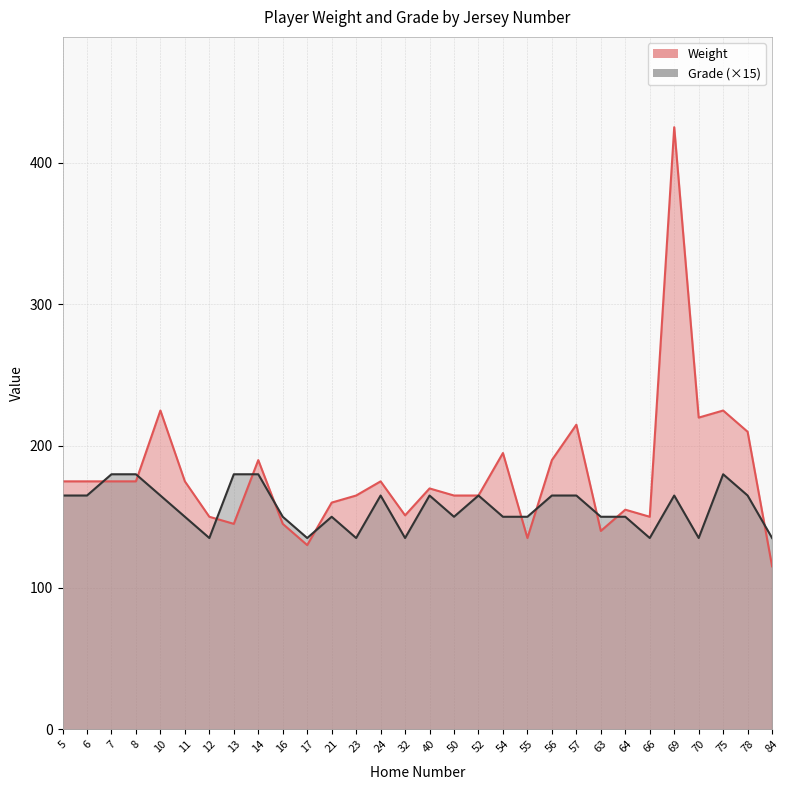

Between 16 and 57, which series saw the biggest shift?

Weight